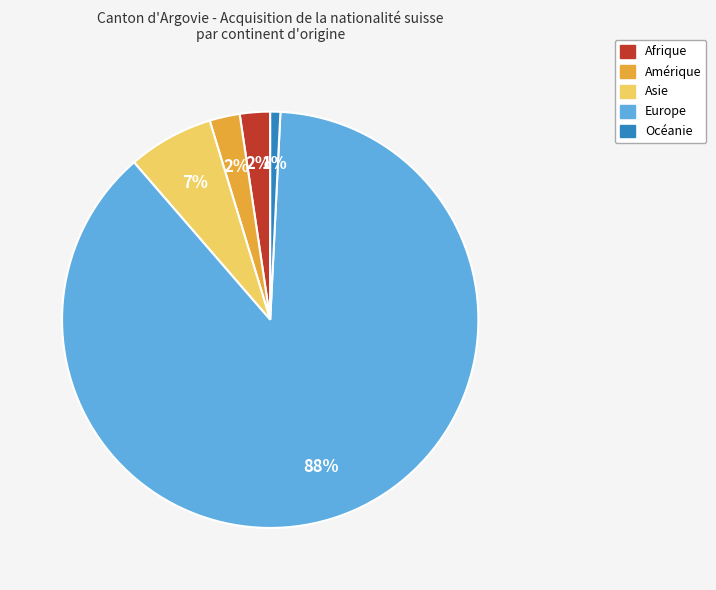

To the nearest percent, what percentage of the pie is Océanie?

1%